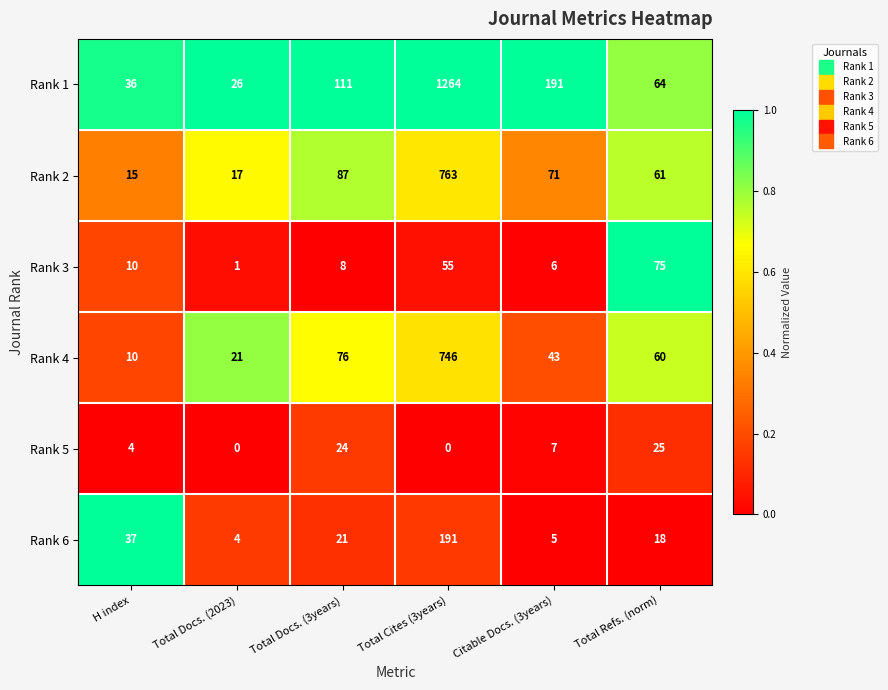

The Rank 2 series shows 87 at Total Docs. (3years). True or false?

True